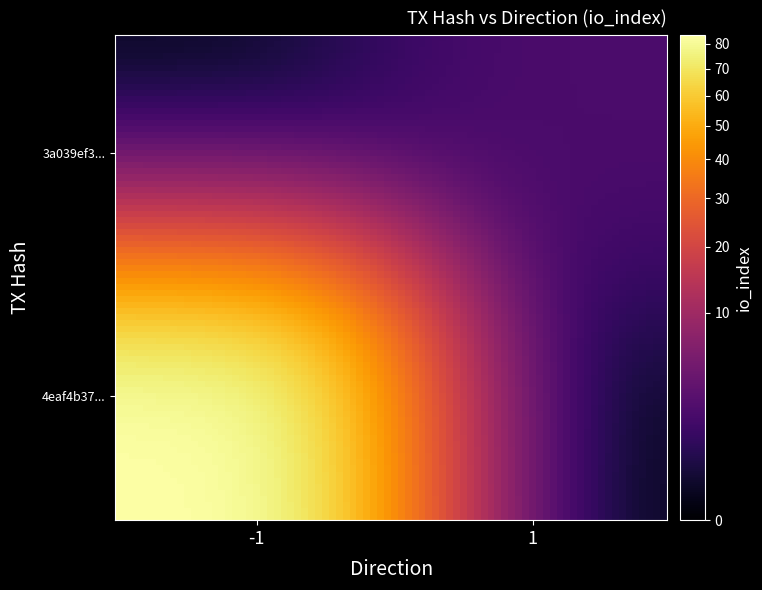

At how many categories does at least one series exceed 6?

1